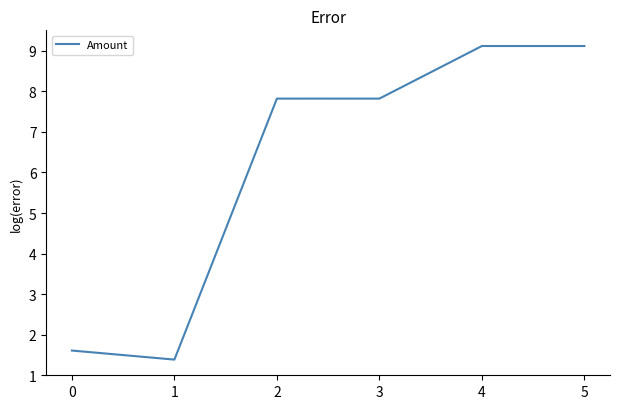

What is the minimum value shown in the chart?

1.4